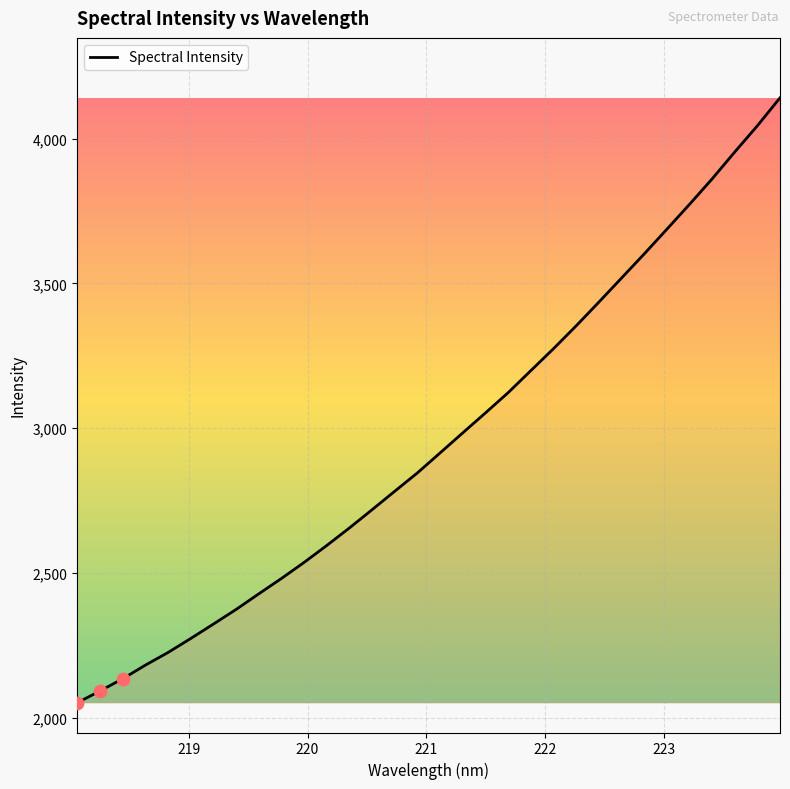

What is the maximum value shown in the chart?

4140.9